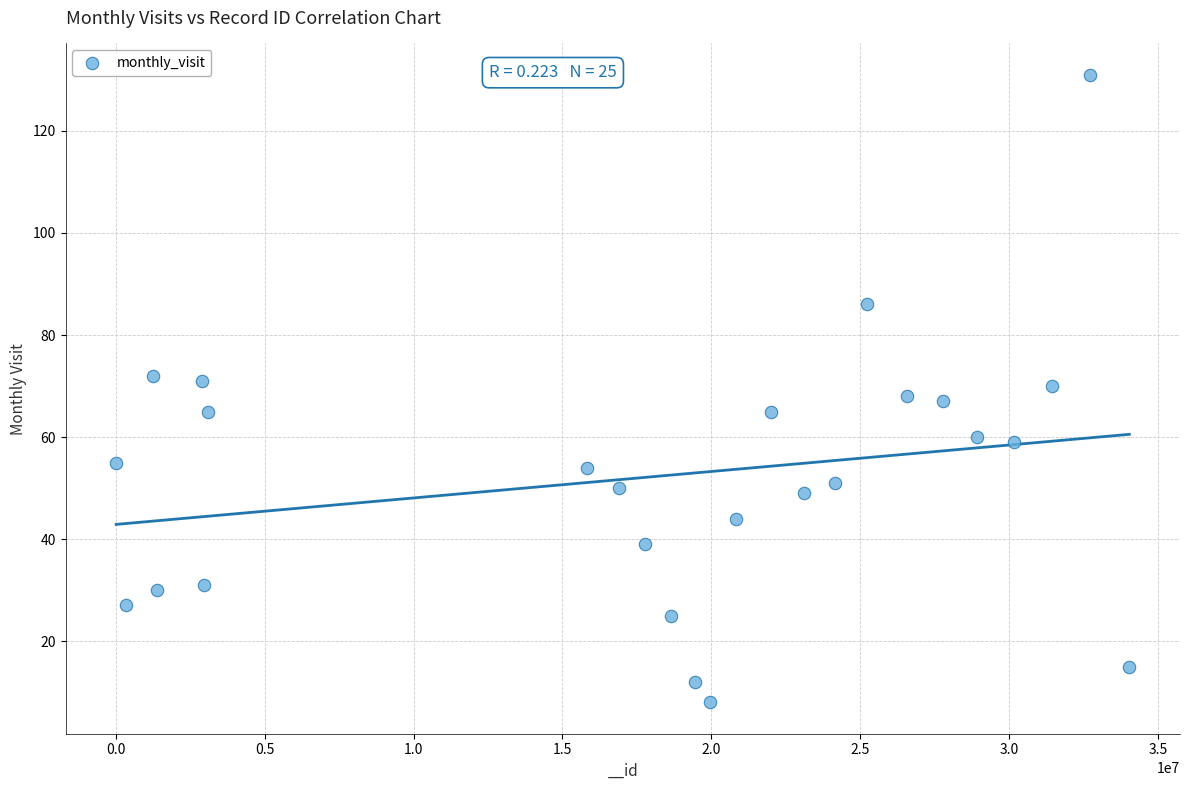

What is the range of X values (max minus min)?

34039293